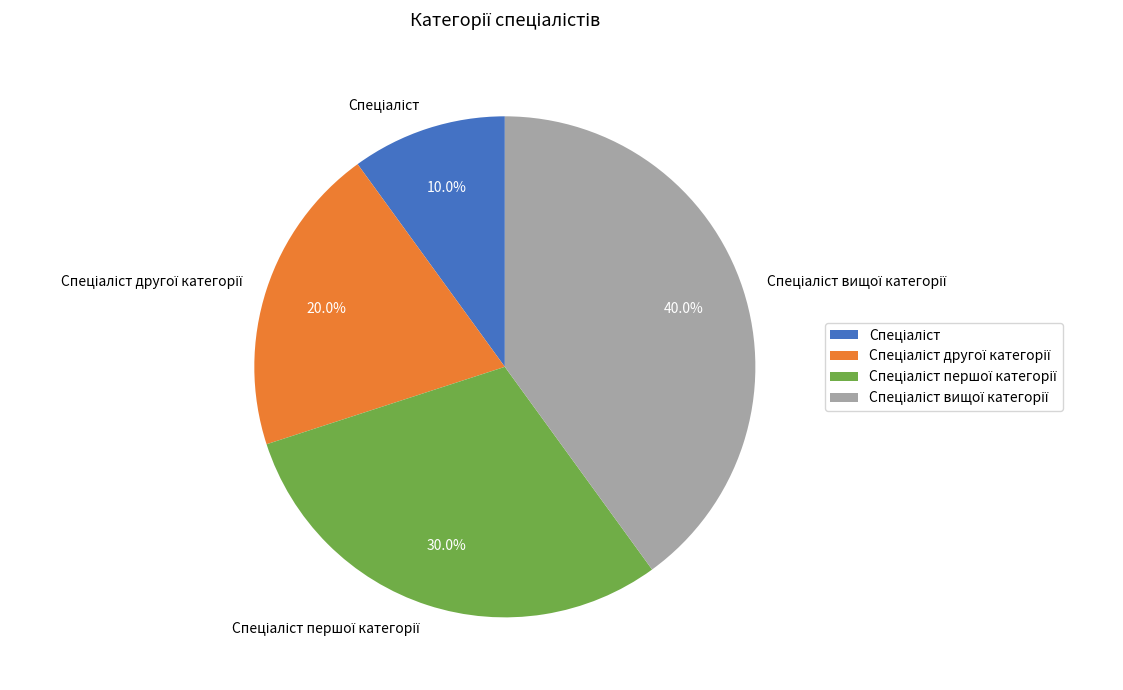

Does any single category account for the majority?

No